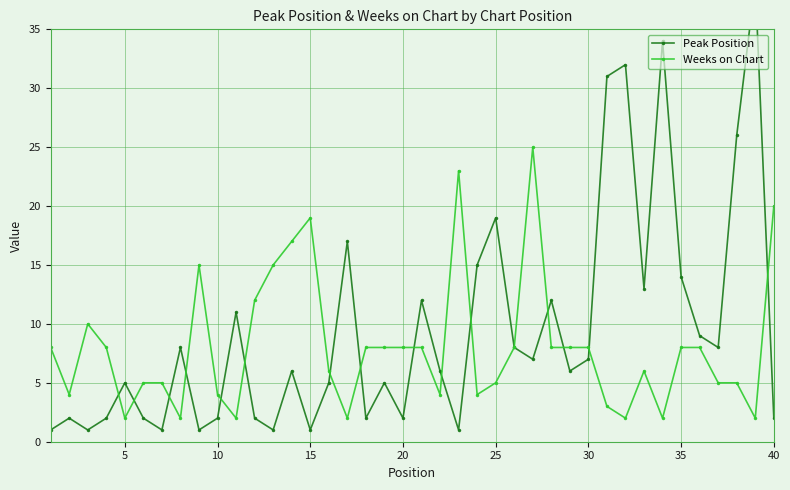

True or false: Weeks on Chart has a value of 0 at 35.

False